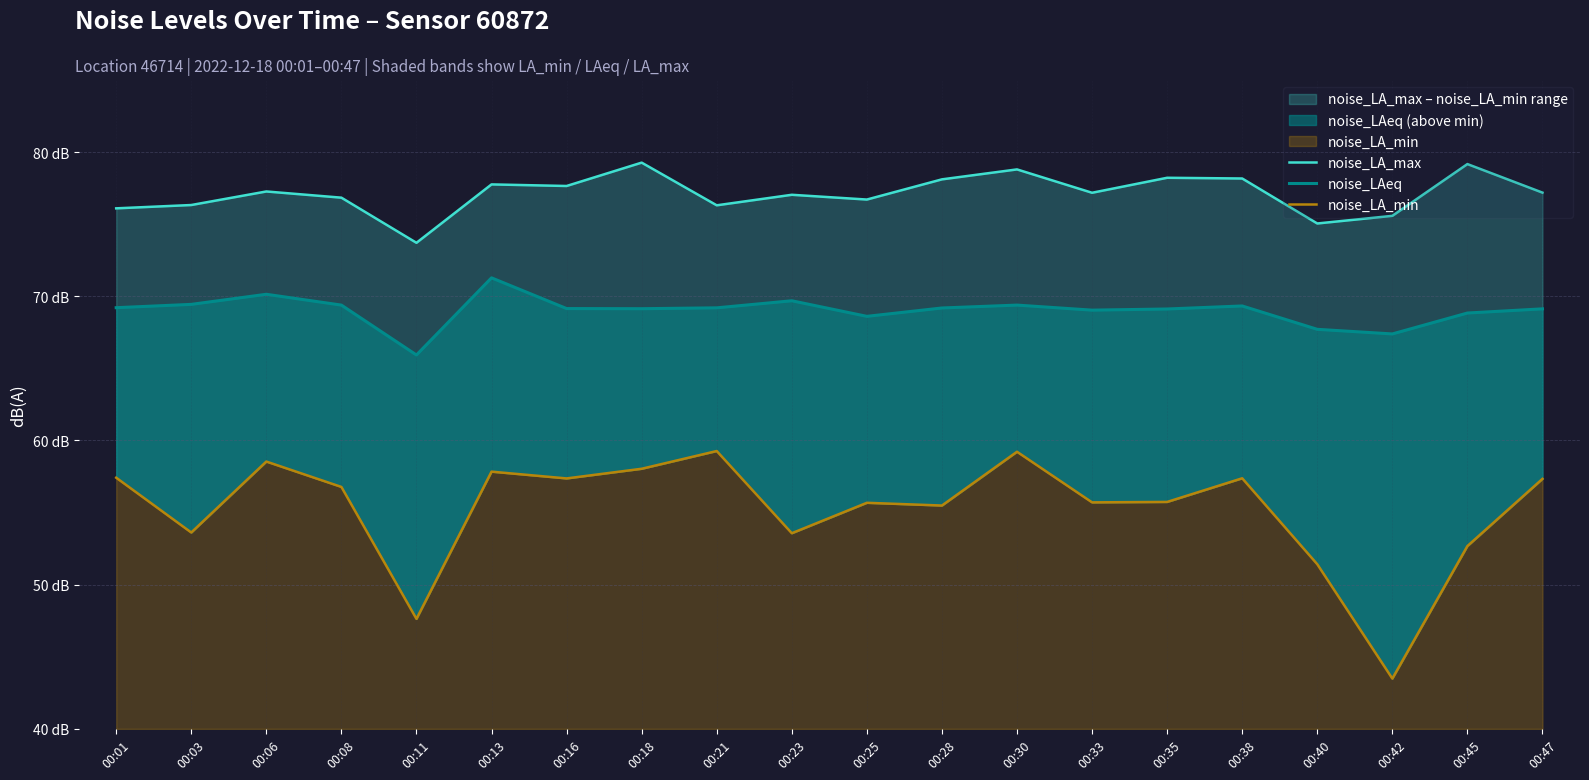

Between 00:16 and 00:25, which series saw the biggest shift?

noise_LA_min